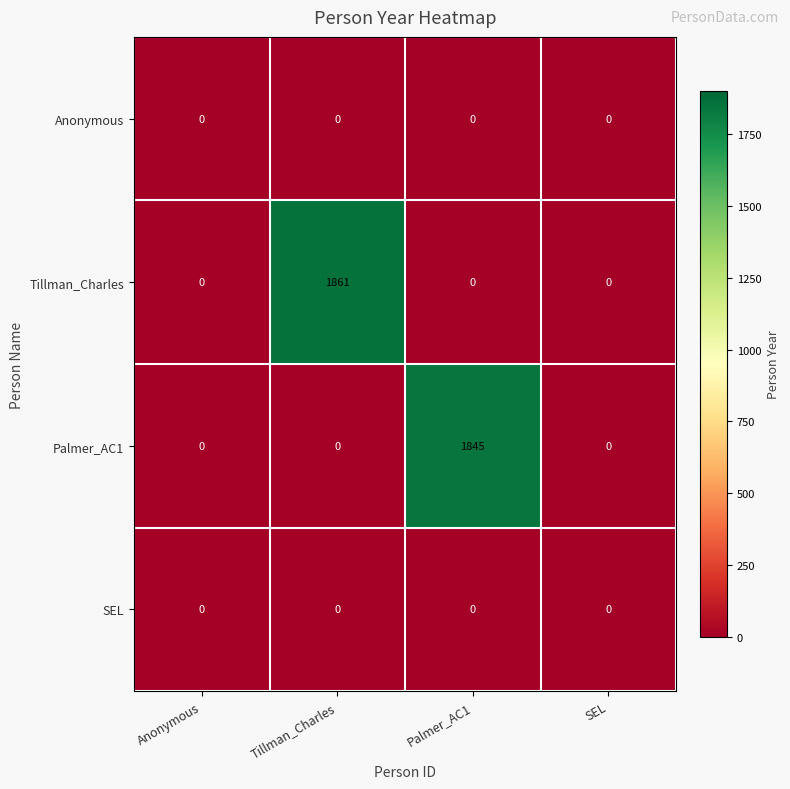

Which series has the largest total across all categories?

Tillman_Charles